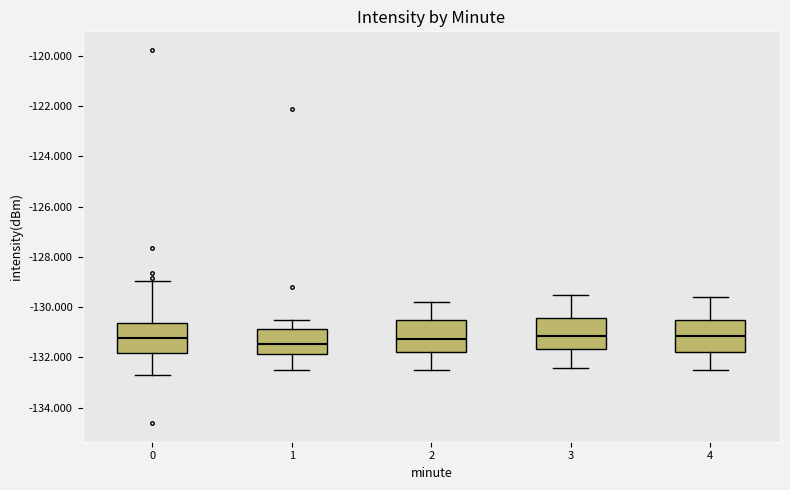

Reading left to right, transcribe this box plot: for each box, give where its median line is, the range the box spans, and where its two whiskers end, as read against the y-axis. The values are not printed on the chart, so give them approximately, as read against the axis.

0: median -131.2, box -131.8 to -130.6, whiskers -132.8 to -129.0
1: median -131.4, box -131.8 to -130.8, whiskers -132.6 to -130.4
2: median -131.2, box -131.8 to -130.6, whiskers -132.4 to -129.8
3: median -131.2, box -131.6 to -130.4, whiskers -132.4 to -129.4
4: median -131.2, box -131.8 to -130.6, whiskers -132.4 to -129.6